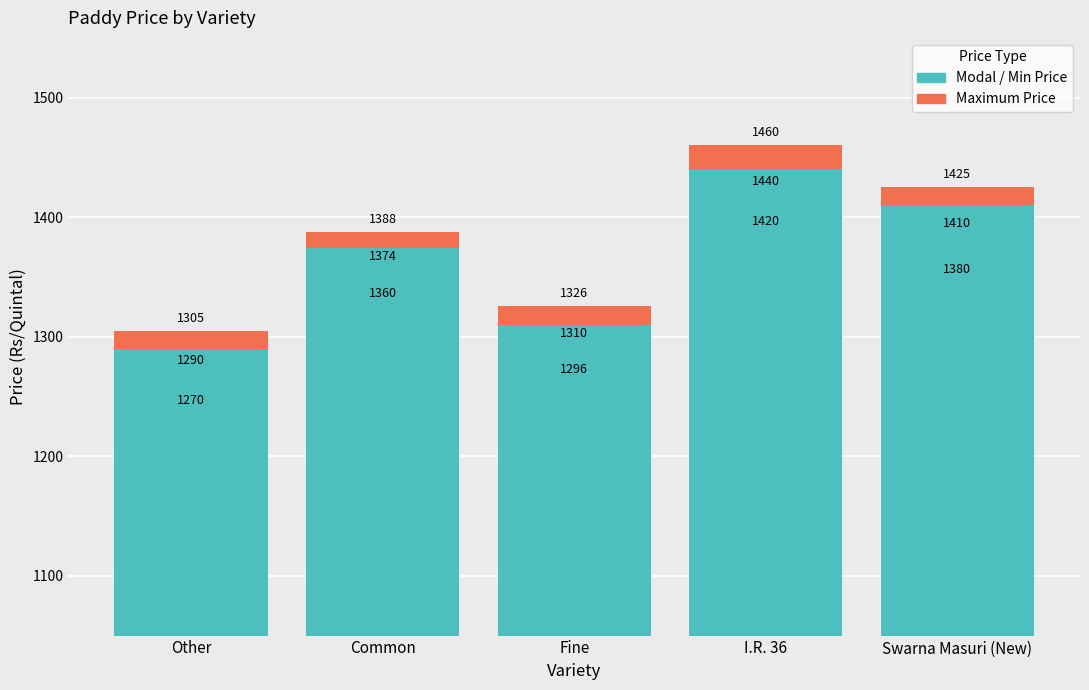

What is the label of the 3rd bar from the left?

Fine